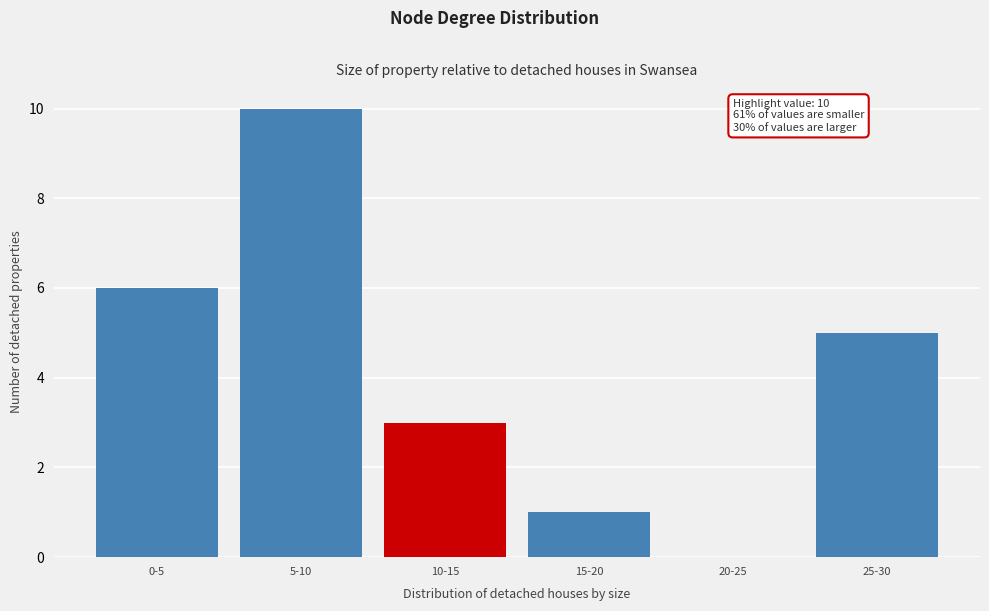

Reading left to right, what are all the values shown in this chart?

0-5=6	5-10=10	10-15=3	15-20=1	20-25=0	25-30=5